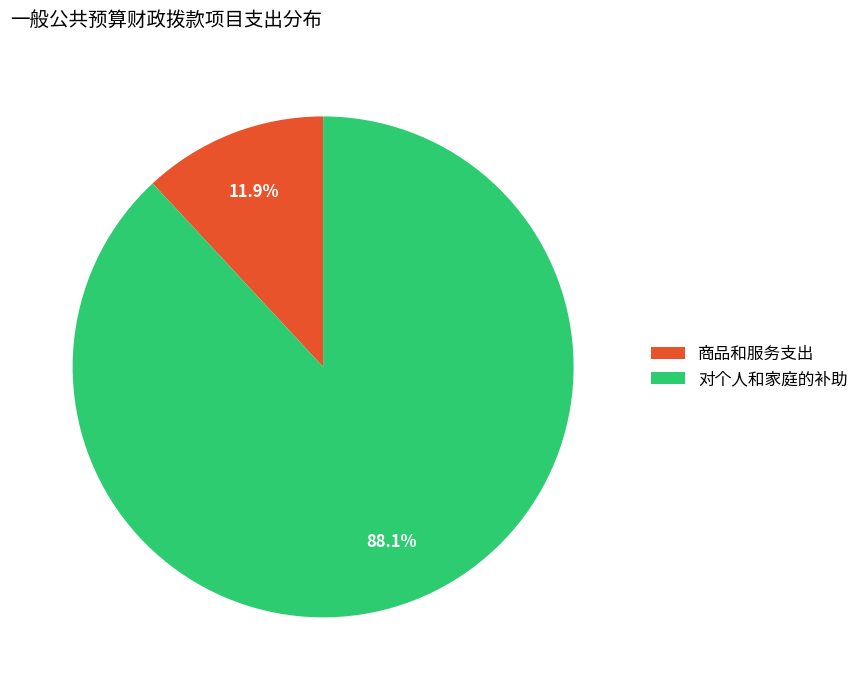

Is it true that 对个人和家庭的补助 is 76% of the pie?

False